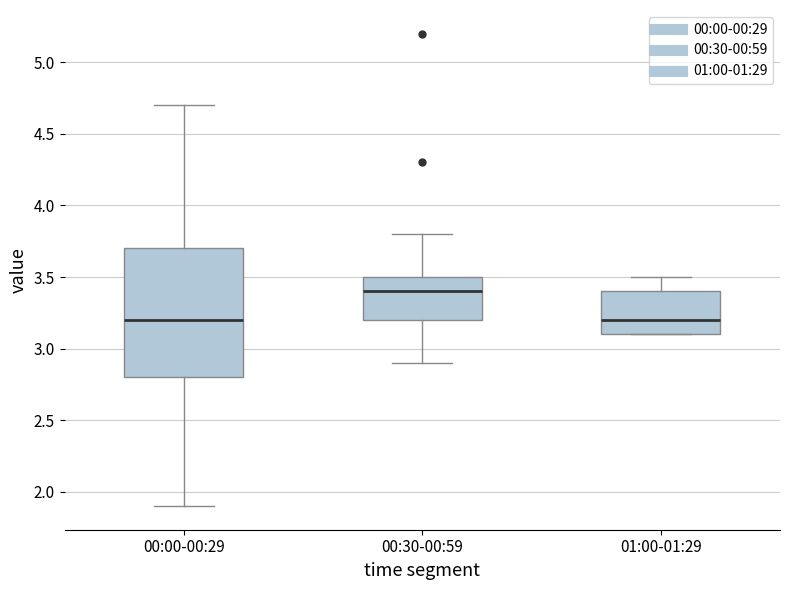

Comparing the boxes themselves (not the whiskers), which one is the tallest?

00:00-00:29